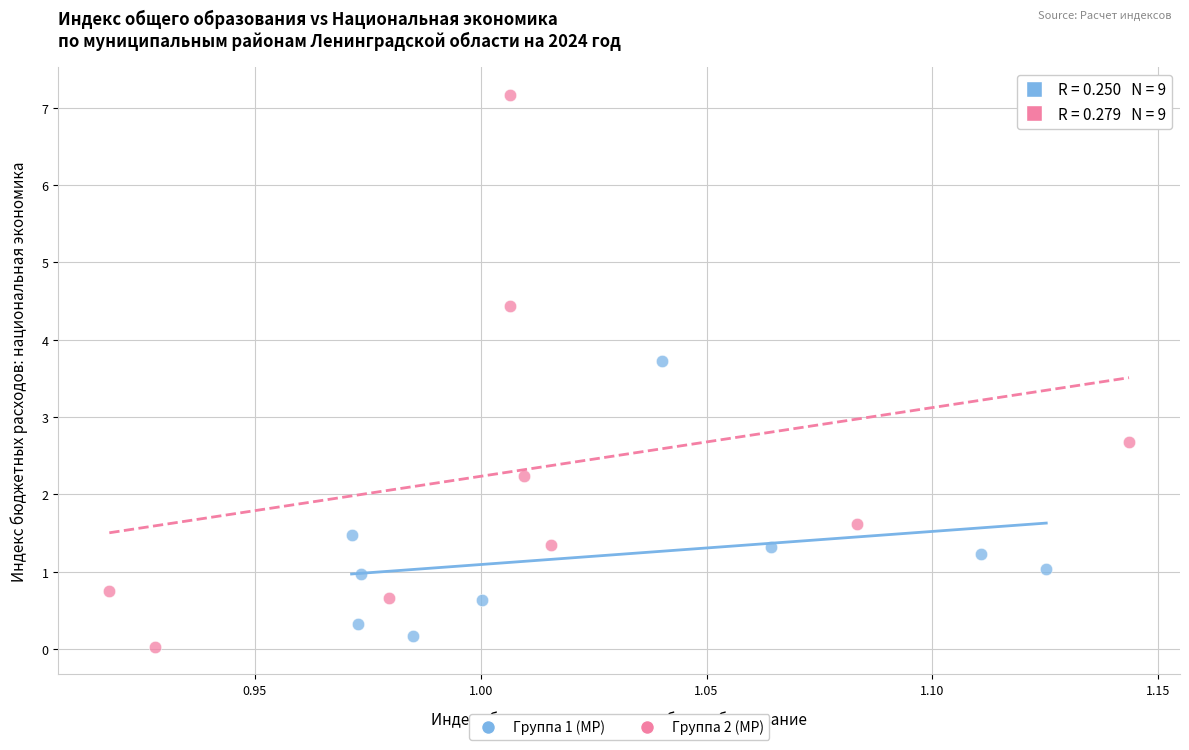

Which series has the widest spread of Y values?

Группа 2 (МР)